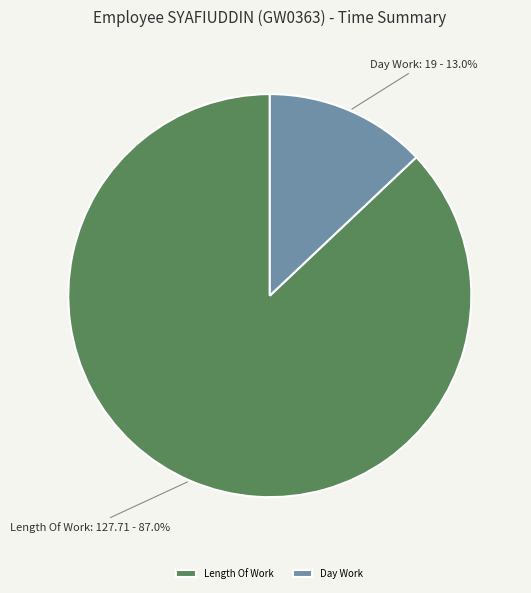

What percentage do Length Of Work and Day Work together represent?

100.0%